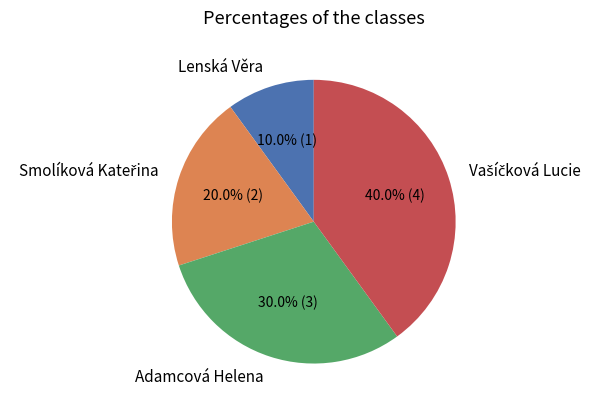

How many slices are in this pie chart?

4